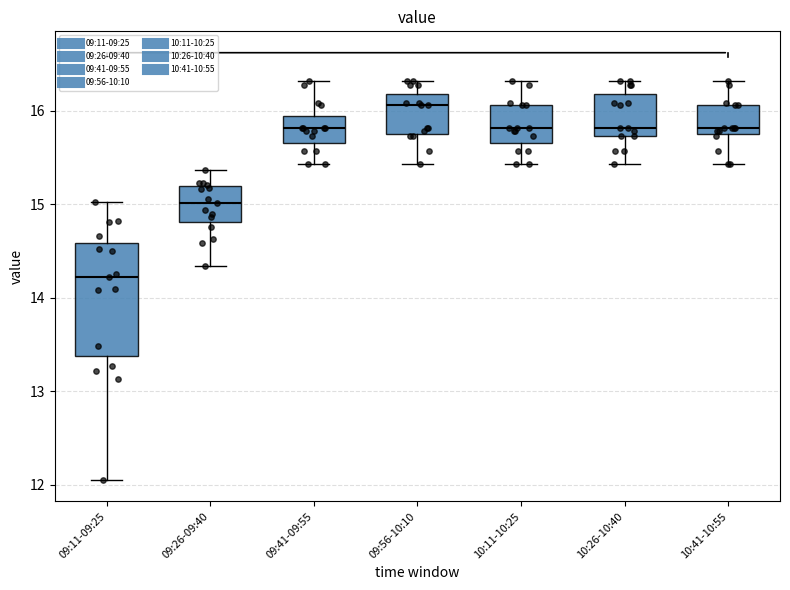

Which box's median line is the lowest?

09:11-09:25